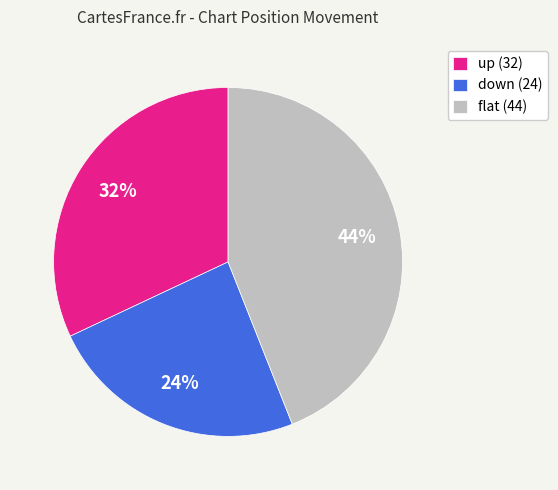

Approximately how many times larger is the value at down (24) compared to up (32)?

0.8